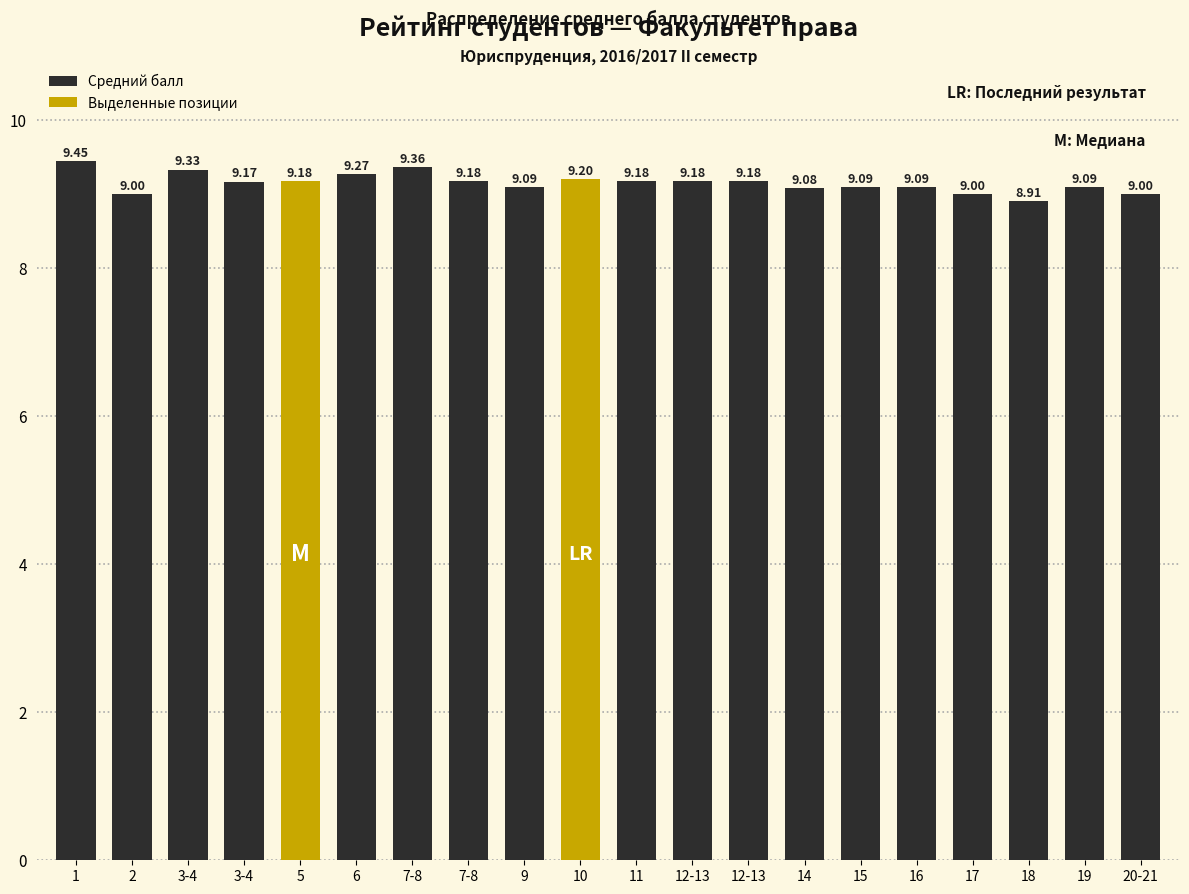

Read the value at 1.

9.4